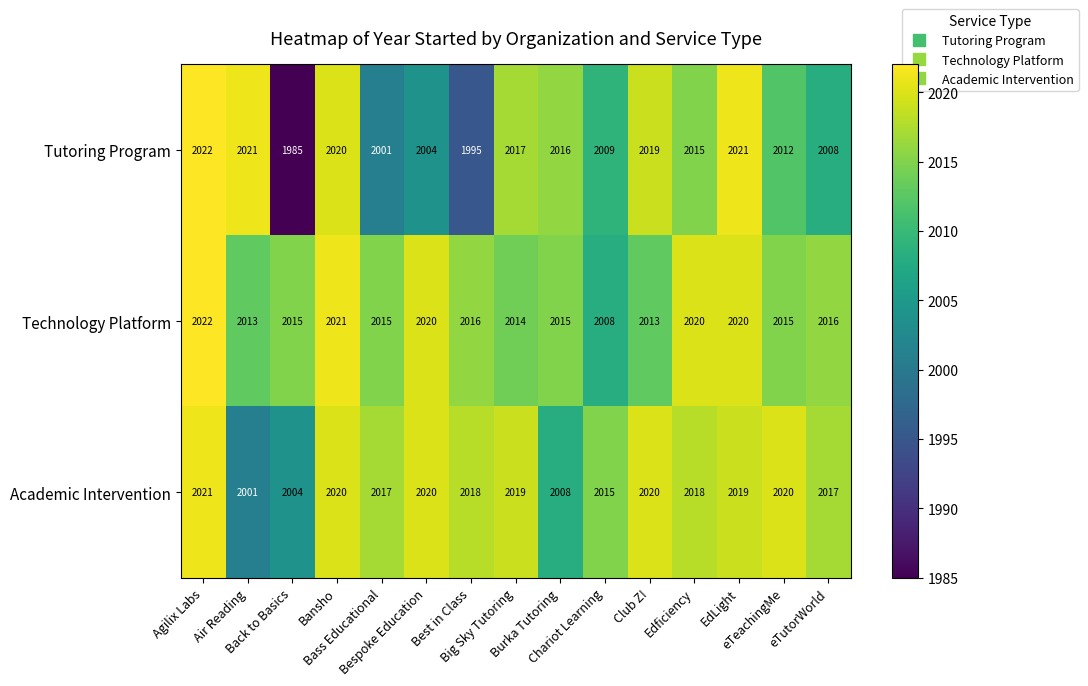

Which series has the largest total across all categories?

Technology Platform